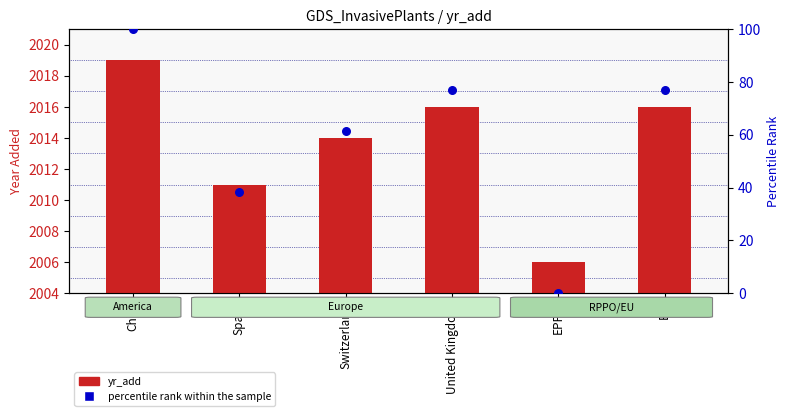

At which category is the sum across all series the highest?

Chile